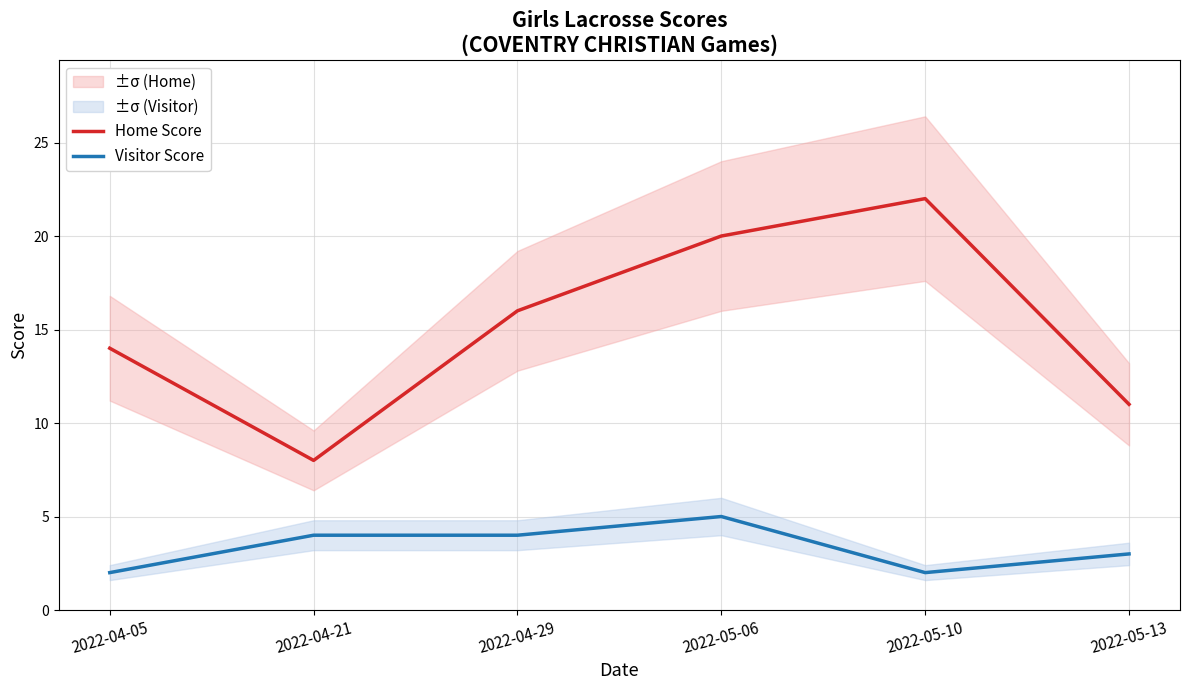

What is the label of the 4th point from the right?

2022-04-29